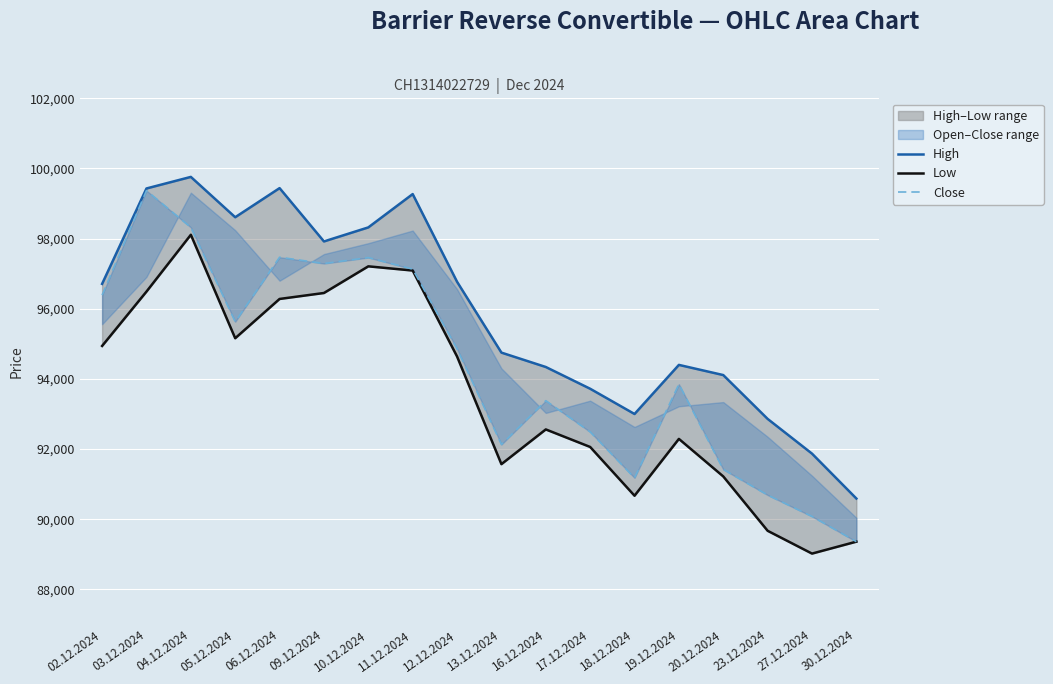

At 30.12.2024, list the series in order from largest to smallest.

High, Low, Close